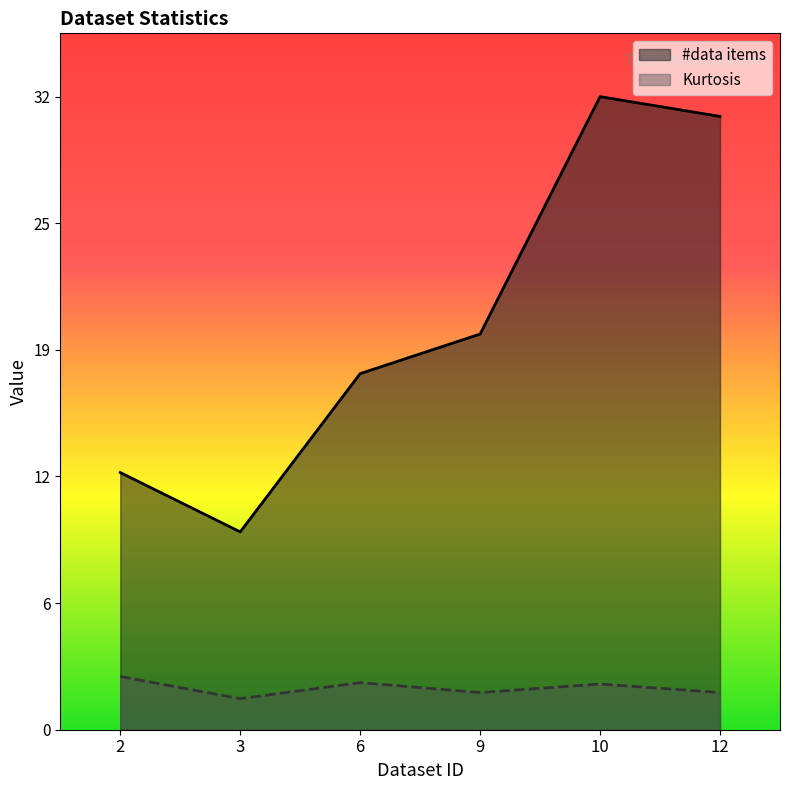

What are all the series names shown in the legend?

#data items, Kurtosis